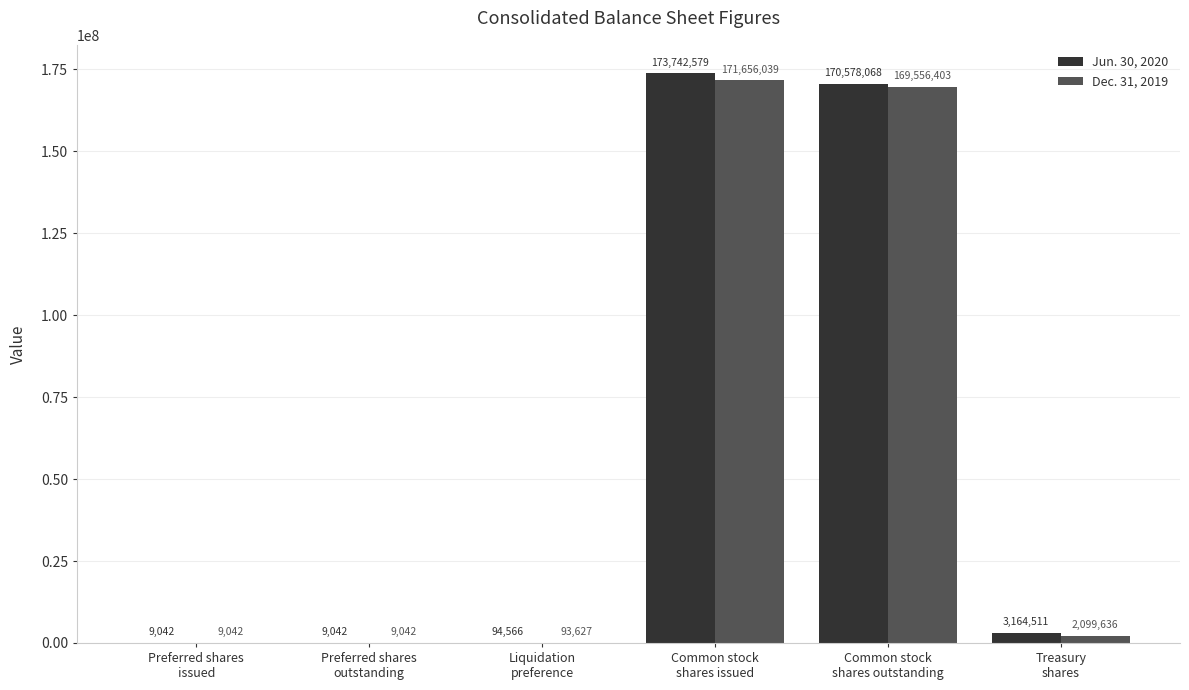

Which series has the largest total across all categories?

Jun. 30, 2020